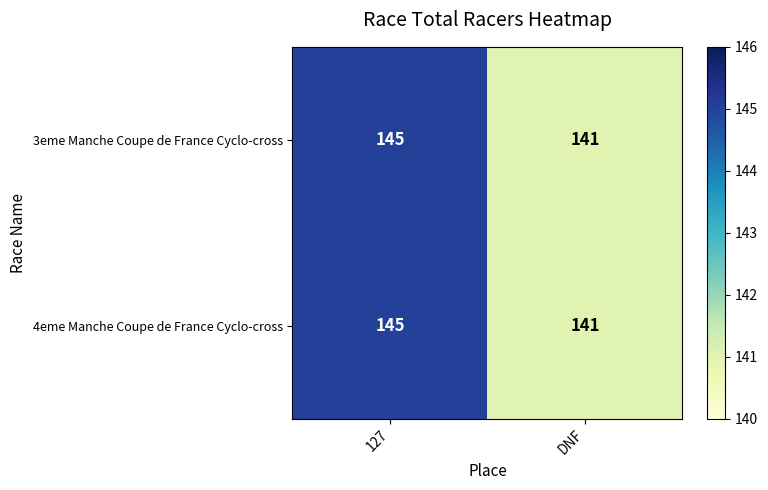

List the labels in order of 4eme Manche Coupe de France Cyclo-cross value, smallest first.

DNF, 127